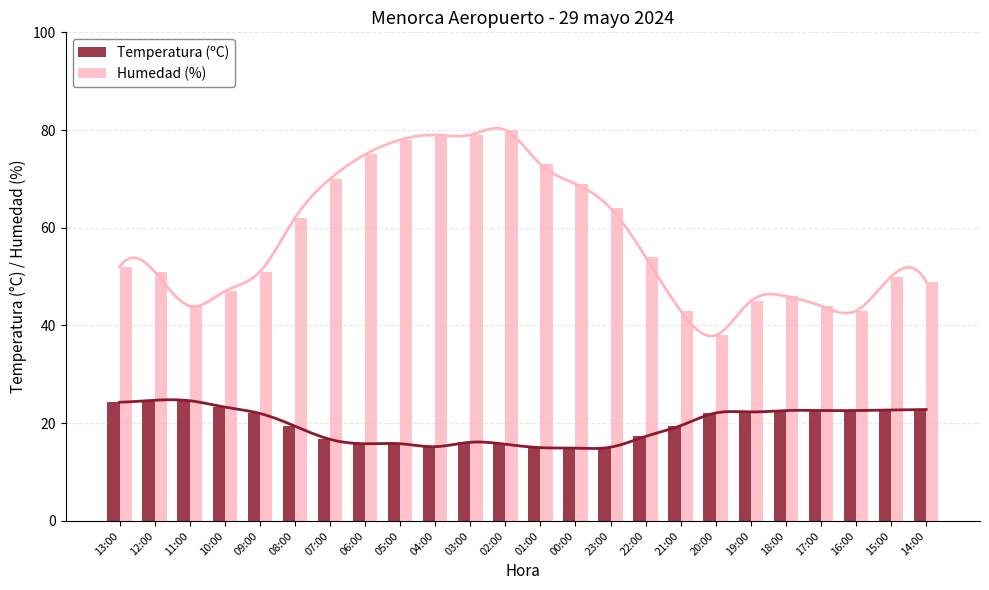

The Humedad (%) series shows 40.9 at 05:00. True or false?

False